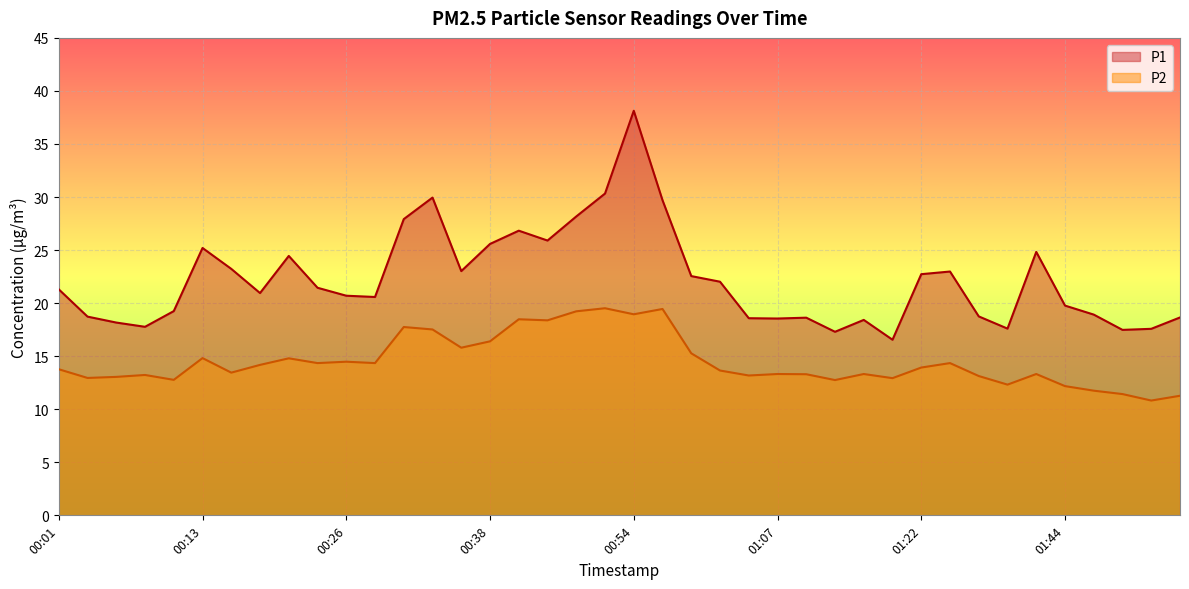

Which series has the largest total across all categories?

P1